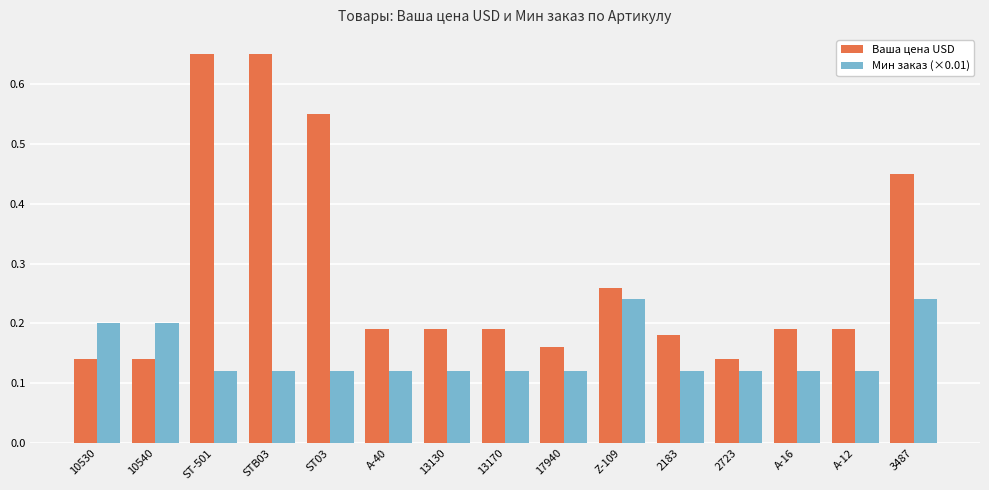

Which series changed the most between A-40 and 2723?

Ваша цена USD